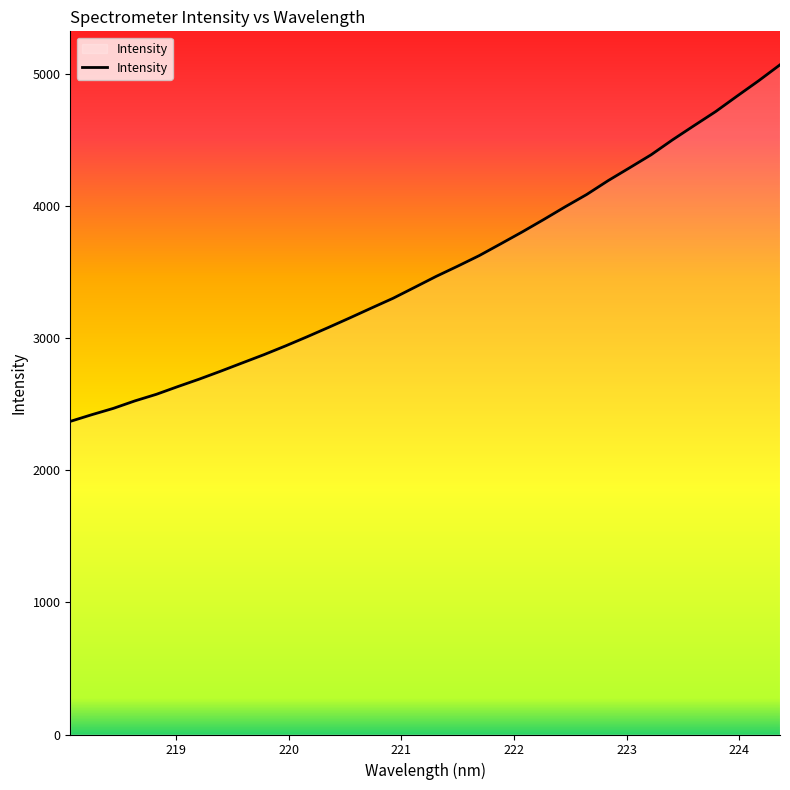

What is the difference between the maximum and minimum values?

2697.8